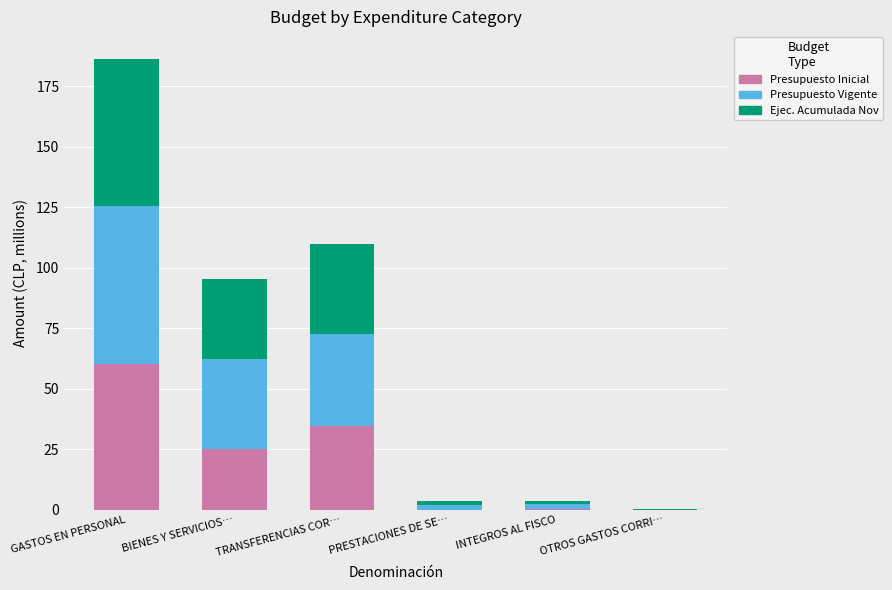

At which category is the sum across all series the highest?

GASTOS EN PERSONAL